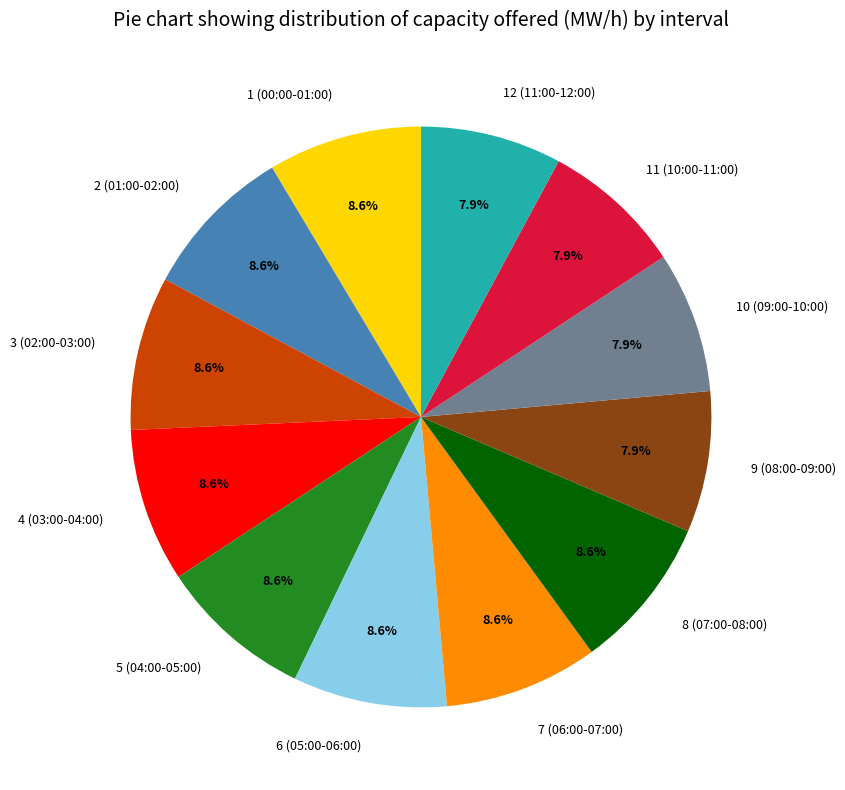

Count the number of slices in the pie.

12